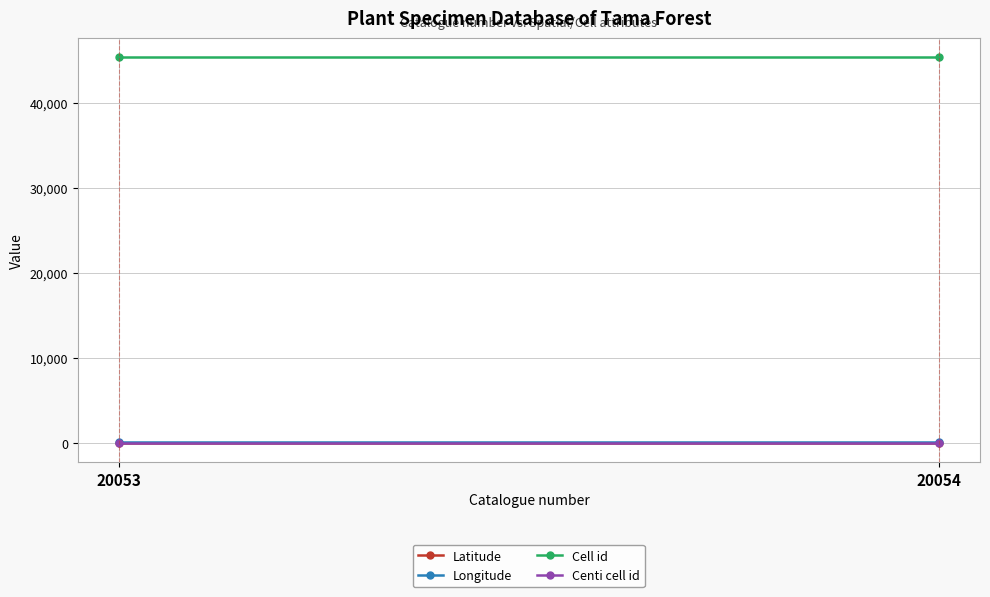

What is the spread (max minus min) of values at 20053?

45283.4